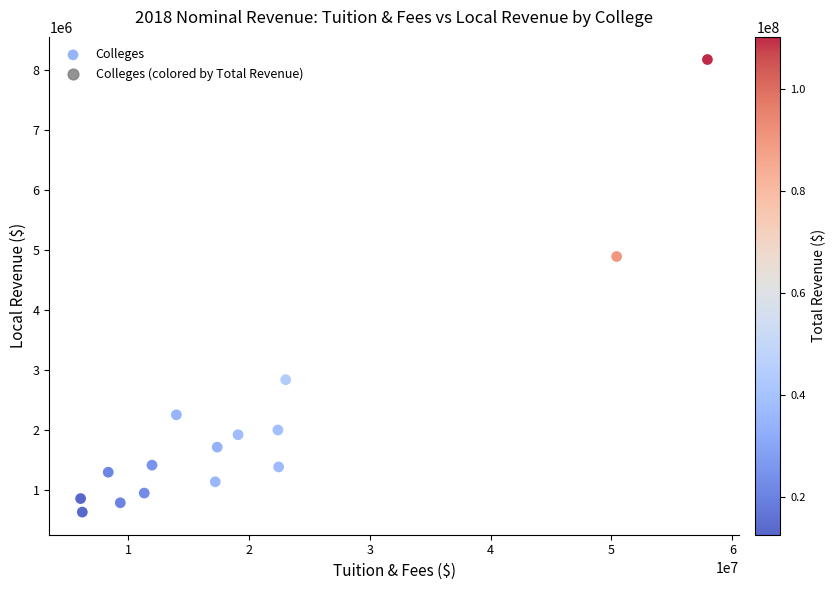

What Y value in the scatter plot is closest to 4409079?

4897027